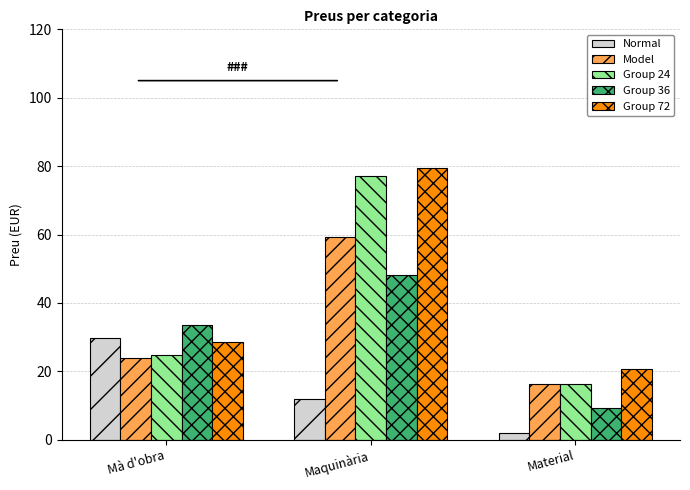

Reading left to right, list all the values displayed in this chart.

Normal: 29.9	12.0	2.0
Model: 23.9	59.1	16.2
Group 24: 24.8	77.0	16.3
Group 36: 33.7	48.1	9.4
Group 72: 28.7	79.4	20.8